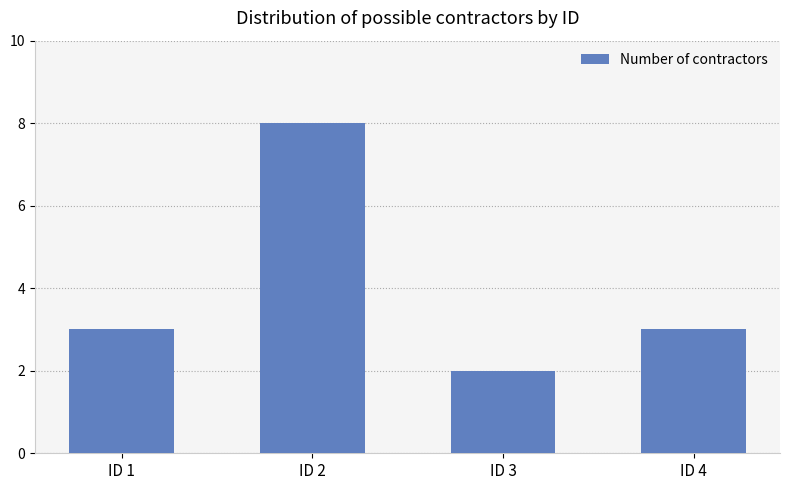

What is the average value?

4